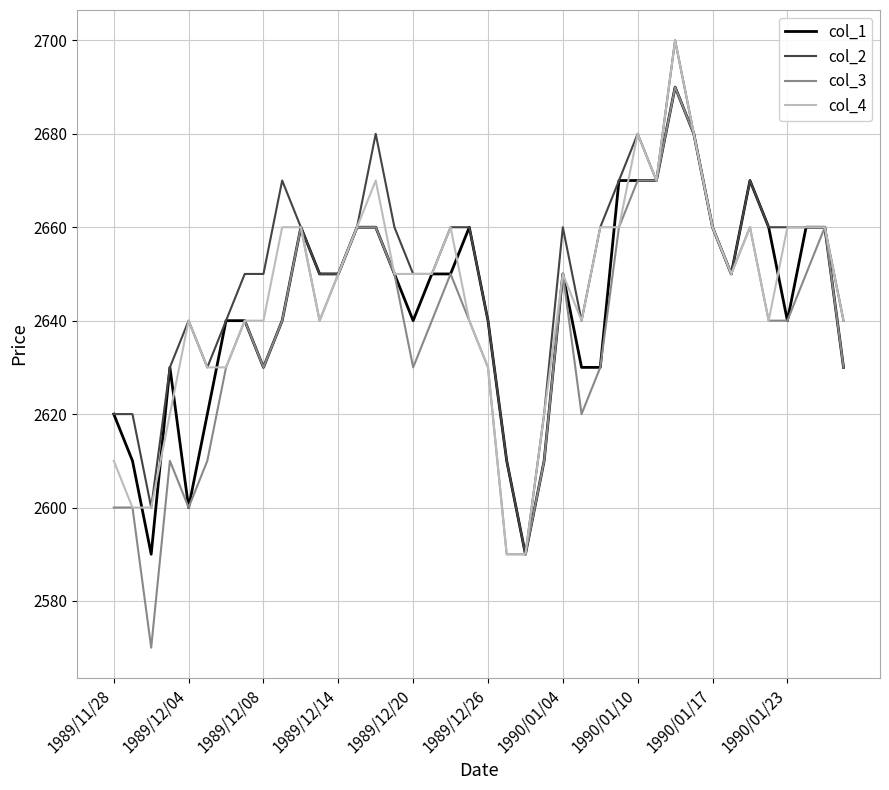

What is the highest value of the col_3 series?

2690